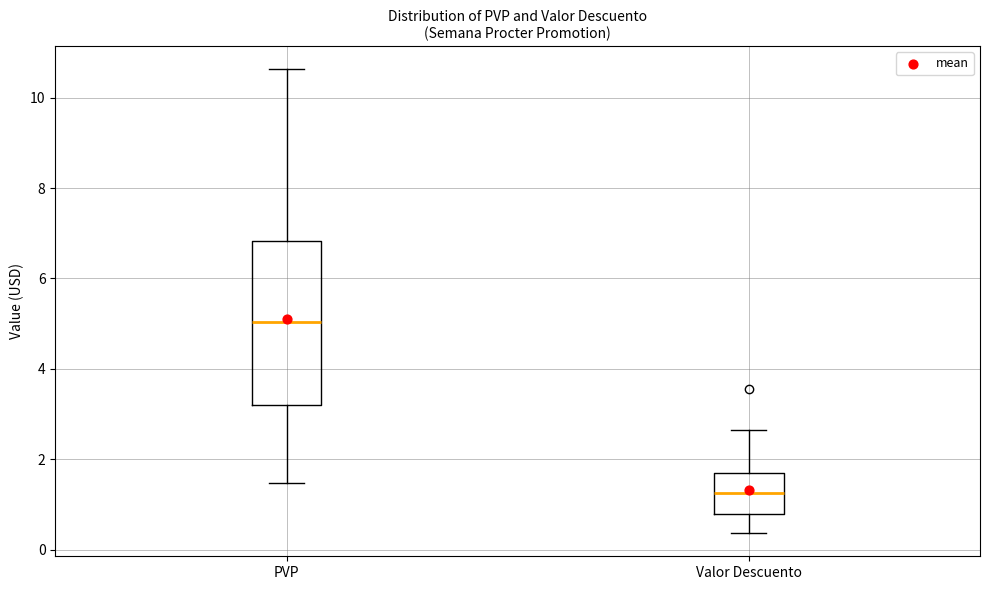

Reading left to right, transcribe this box plot: for each box, give where its median line is, the range the box spans, and where its two whiskers end, as read against the y-axis. The values are not printed on the chart, so give them approximately, as read against the axis.

PVP: median 5.0, box 3.2 to 6.8, whiskers 1.4 to 10.6
Valor Descuento: median 1.2, box 0.8 to 1.8, whiskers 0.4 to 2.6